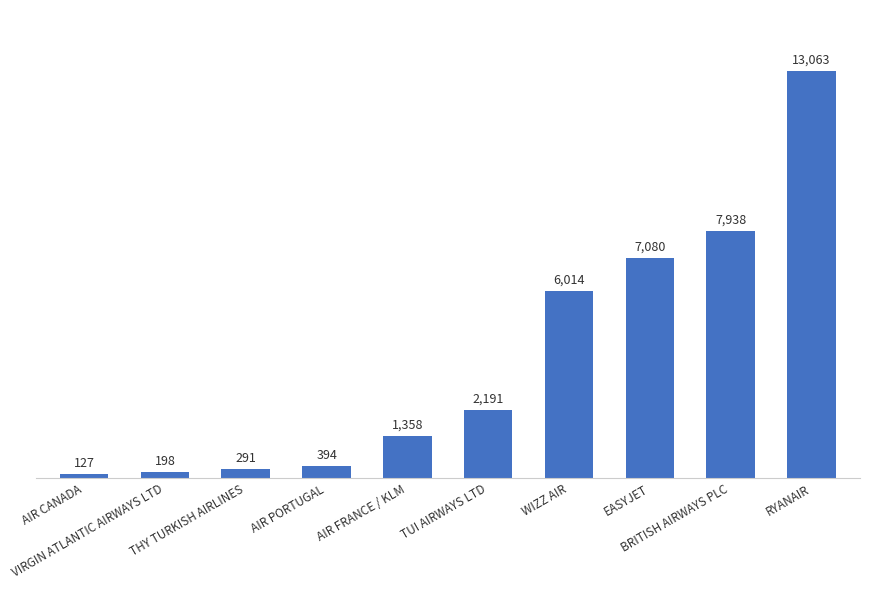

What is the greatest value displayed?

13063